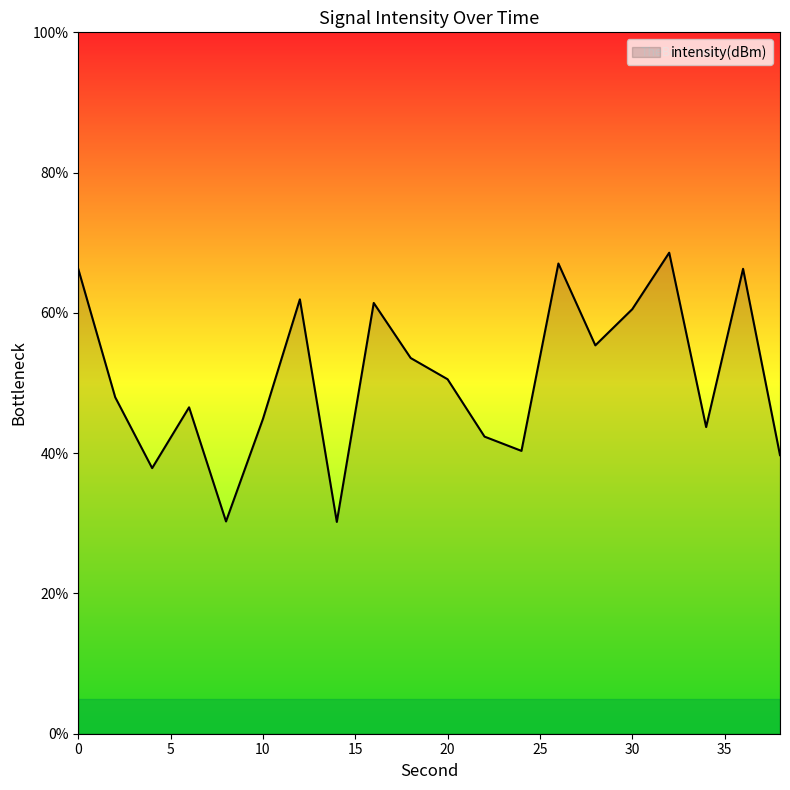

What is the smallest value displayed?

30.2